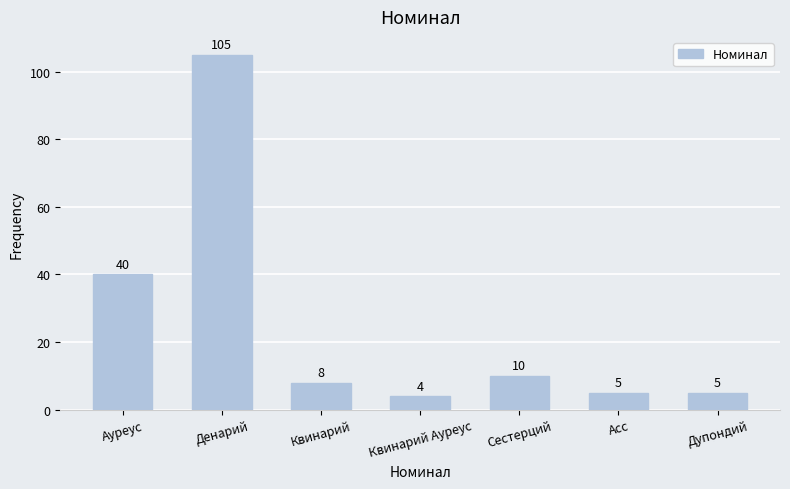

The chart shows a value of 40 at Ауреус. True or false?

True